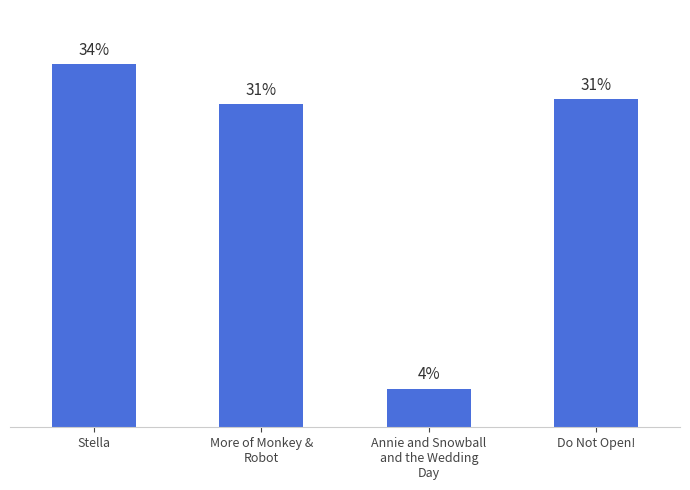

Are the bars horizontal?

No